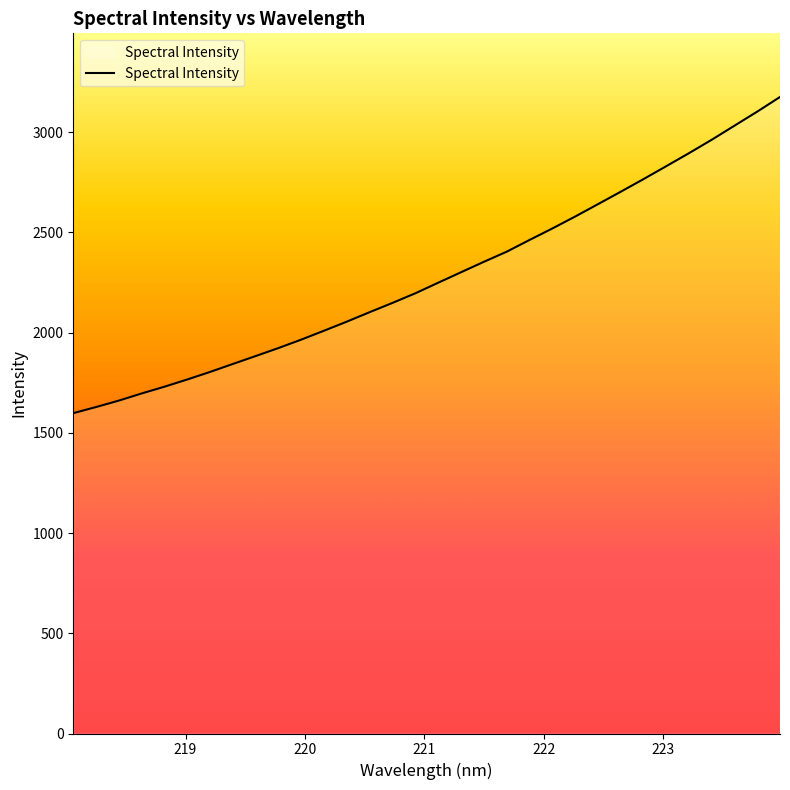

What is the difference between the maximum and minimum values?

1577.1